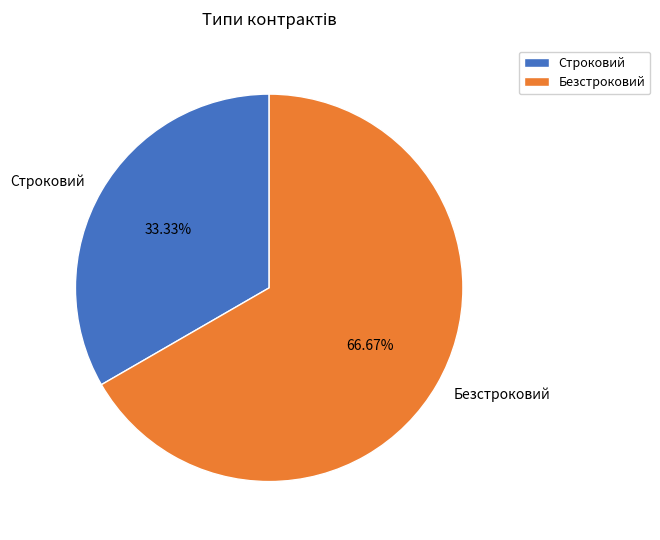

To the nearest percent, what percentage of the pie is Строковий?

33%